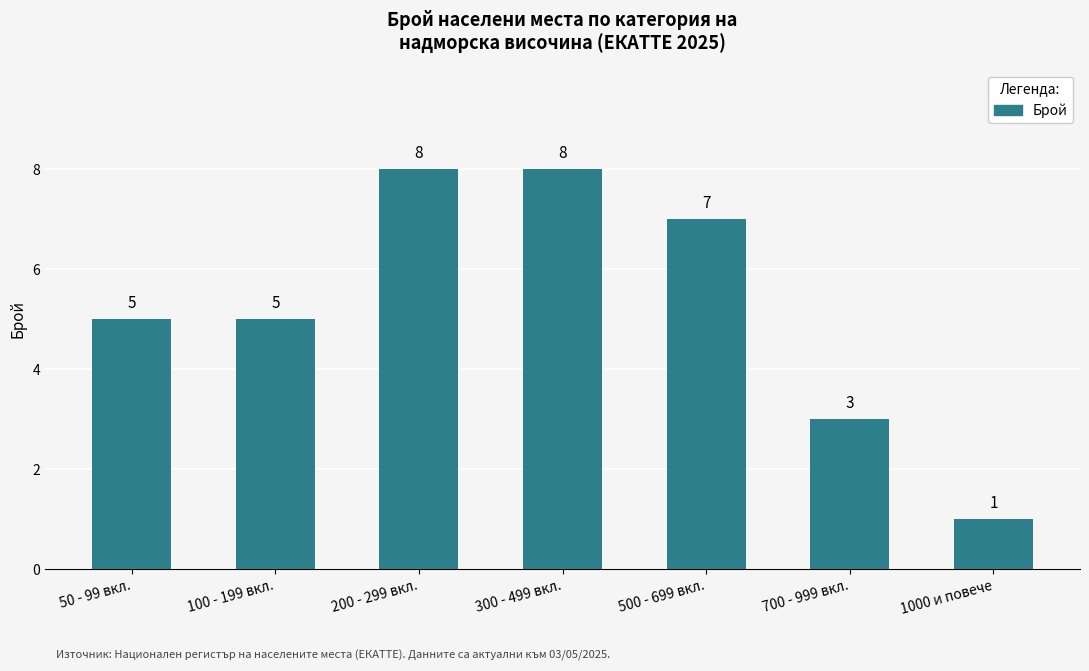

What is the change in value from 100 - 199 вкл. to 300 - 499 вкл.?

+3